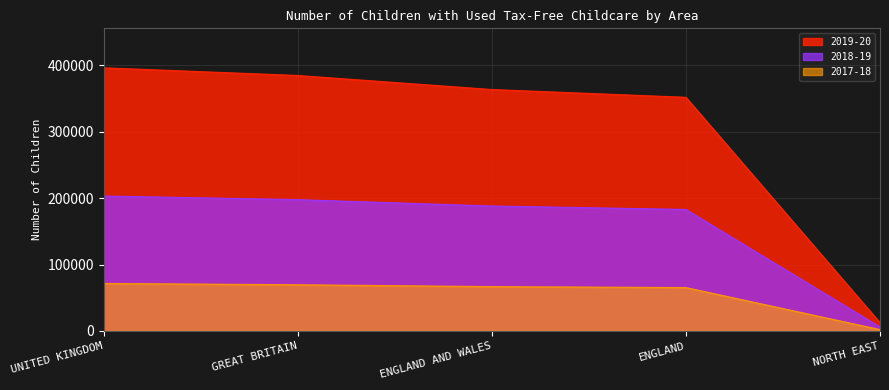

How many values in the 2018-19 series are below 188170?

2